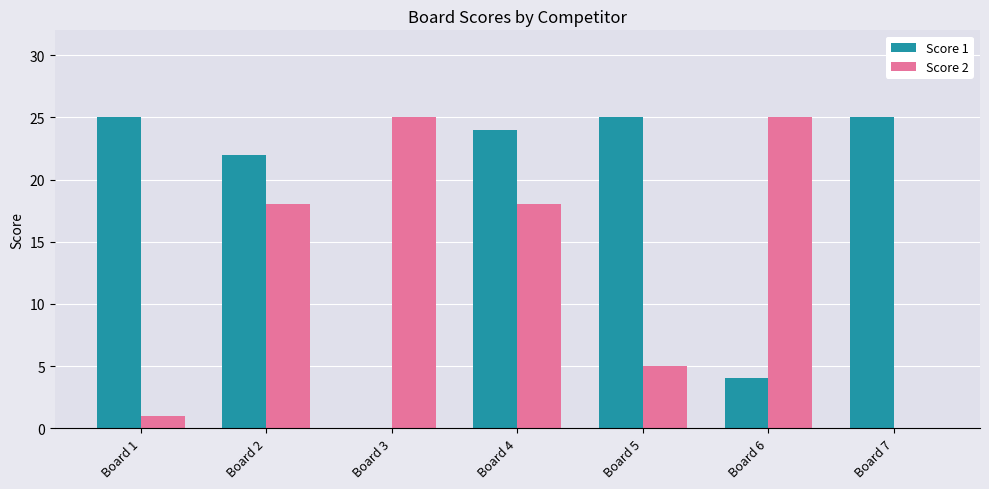

What are all the series names shown in the legend?

Score 1, Score 2